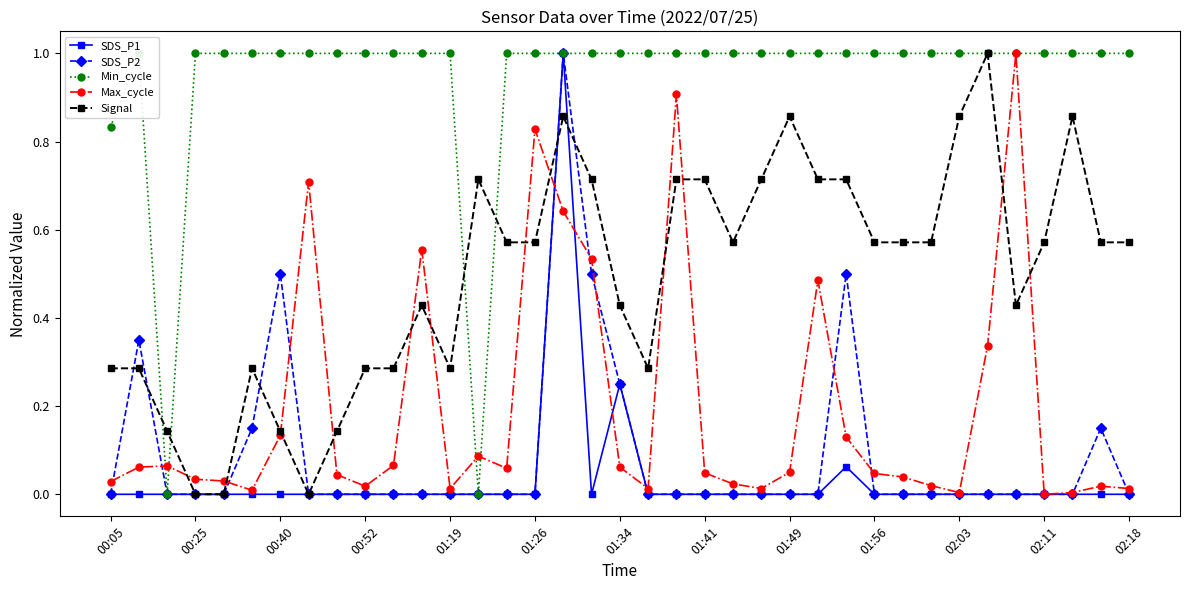

How many interior local peaks does the SDS_P2 series have?

5